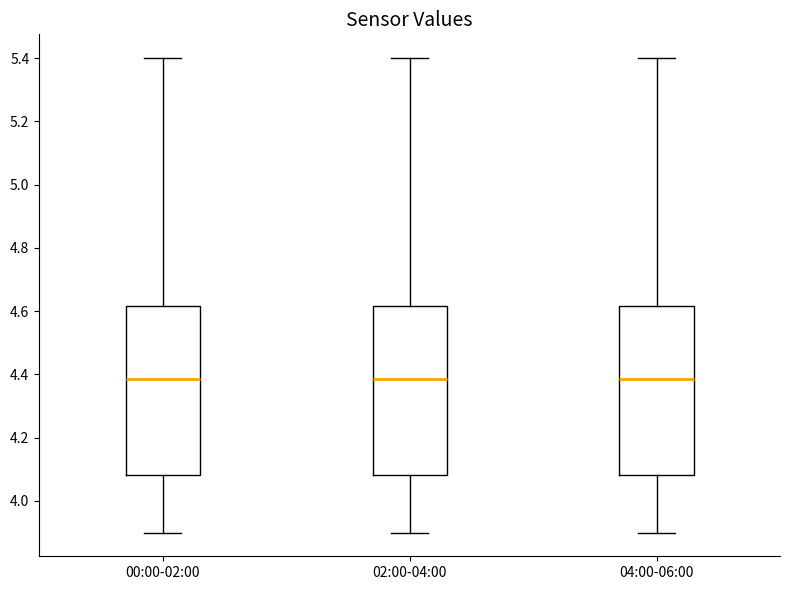

Reading left to right, read every box against the y-axis: the position of its median line, the range the box covers, and the ends of its whiskers. The values are not printed on the chart, so give them approximately, as read against the axis.

00:00-02:00: median 4.38, box 4.08 to 4.62, whiskers 3.90 to 5.40
02:00-04:00: median 4.38, box 4.08 to 4.62, whiskers 3.90 to 5.40
04:00-06:00: median 4.38, box 4.08 to 4.62, whiskers 3.90 to 5.40